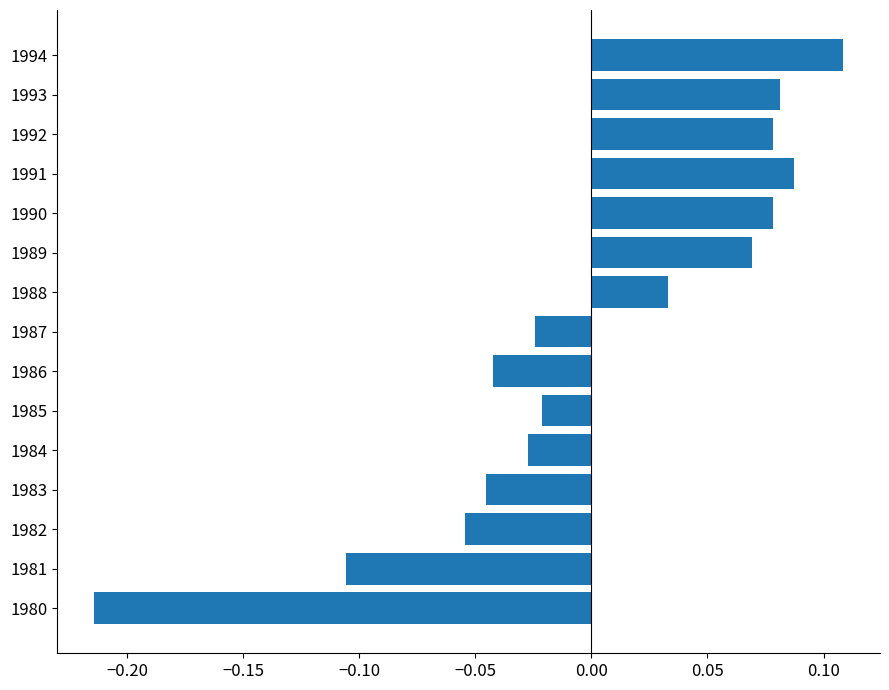

Which category has the lowest value across all series?

1980